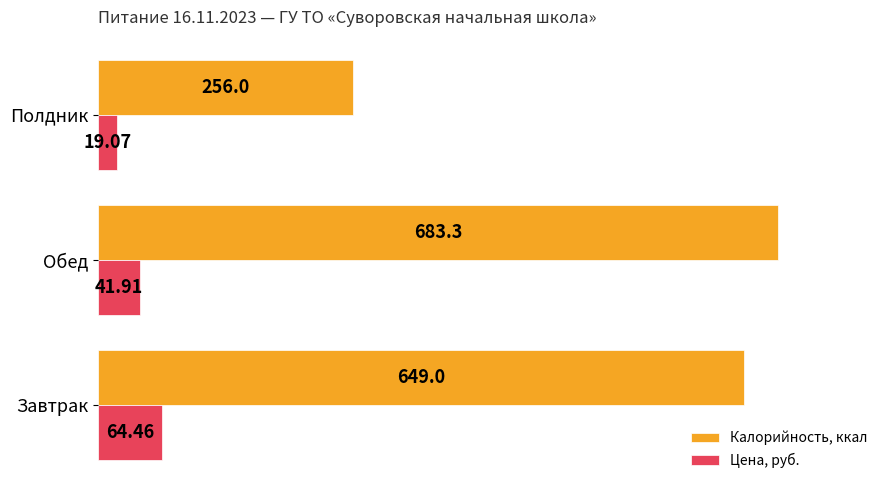

Which label corresponds to the smallest value in the chart?

Полдник